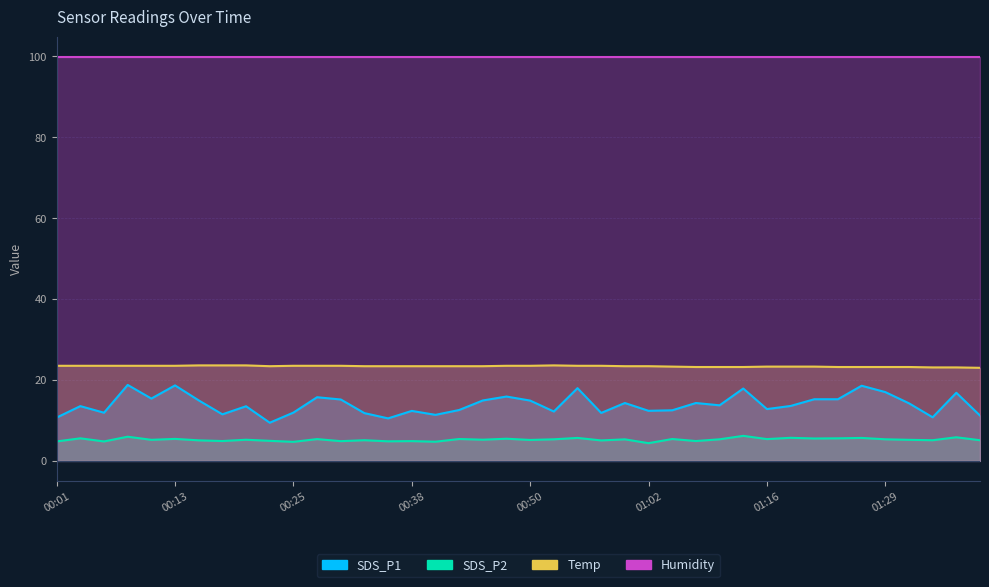

What is the difference between the maximum and minimum values in the SDS_P2 series?

1.8